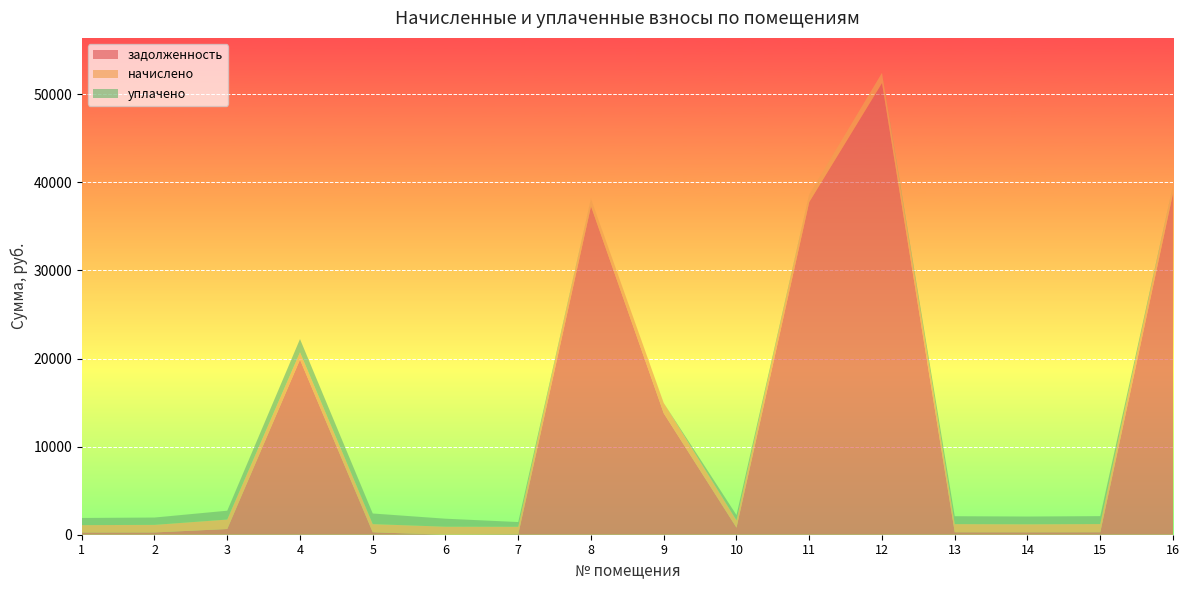

Reading left to right, list all the values displayed in this chart.

задолженность: 1=253.1	2=259.7	3=648.7	4=19872.7	5=279.7	6=0.0	7=55.8	8=37283.1	9=13782.4	10=804.7	11=37768.6	12=51264.3	13=279.7	14=275.1	15=281.1	16=38739.5
начислено: 1=836.8	2=858.8	3=1072.4	4=832.4	5=924.8	6=909.4	7=845.6	8=845.6	9=1169.2	10=825.8	11=856.6	12=1162.7	13=924.8	14=909.4	15=929.2	16=878.6
уплачено: 1=811.0	2=832.3	3=1006.1	4=1500.0	5=1204.6	6=909.4	7=538.0	8=0.0	9=0.0	10=600.0	11=0.0	12=0.0	13=896.3	14=881.3	15=900.5	16=0.0